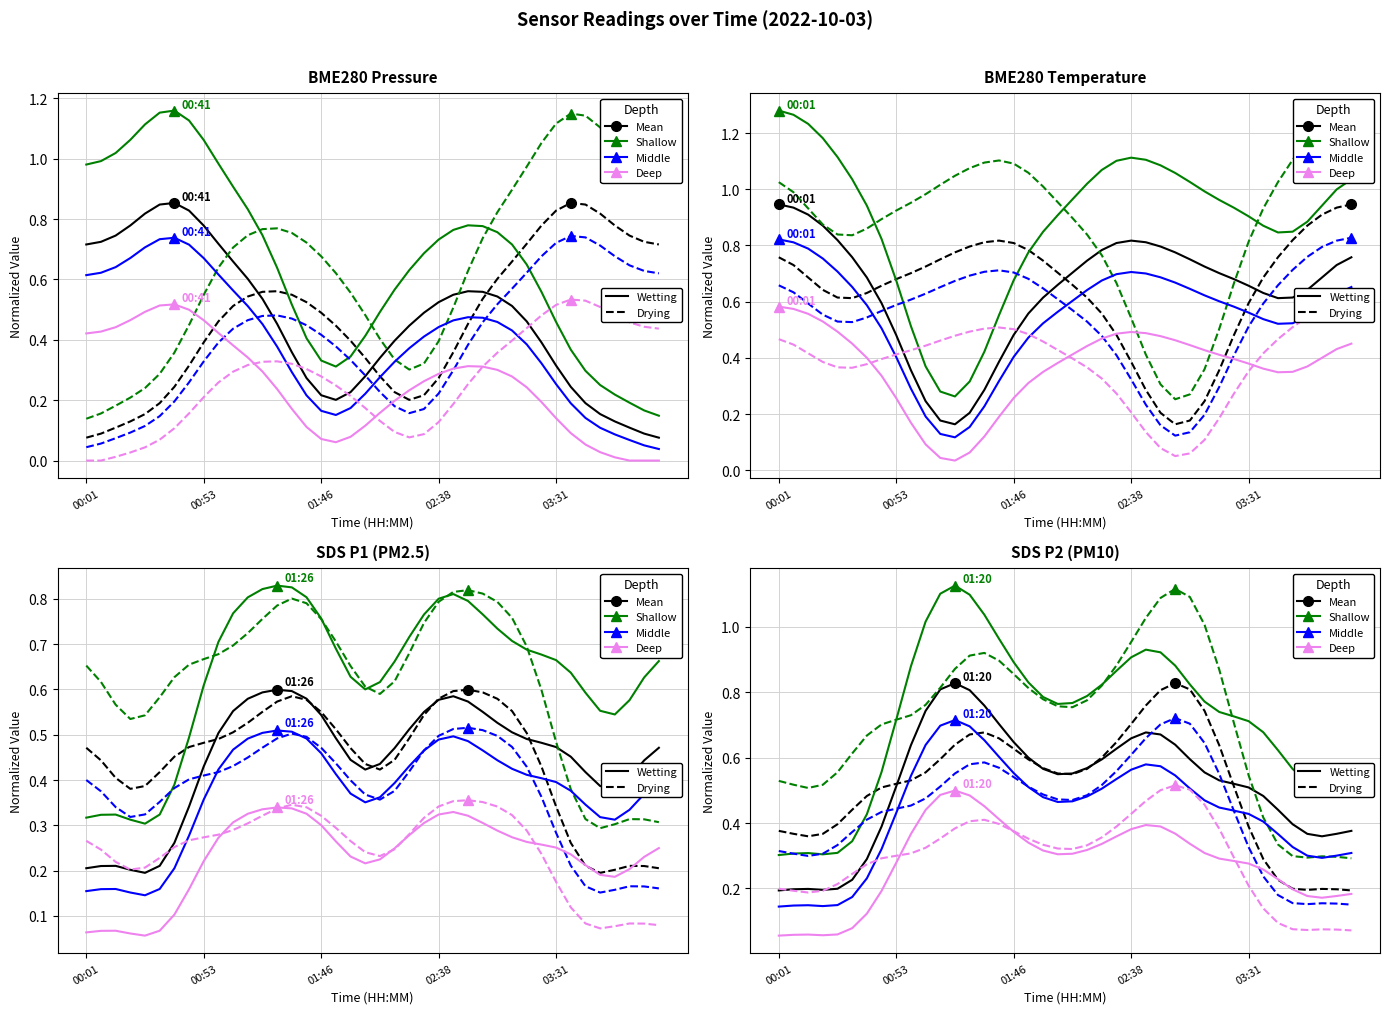

At 35, list the series in order from largest to smallest.

Shallow, Mean, Middle, Deep